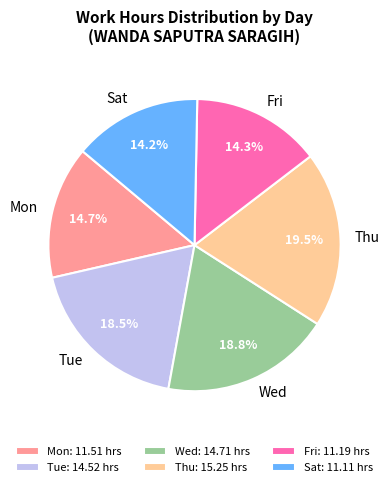

Is there any slice that represents more than half of the pie?

No